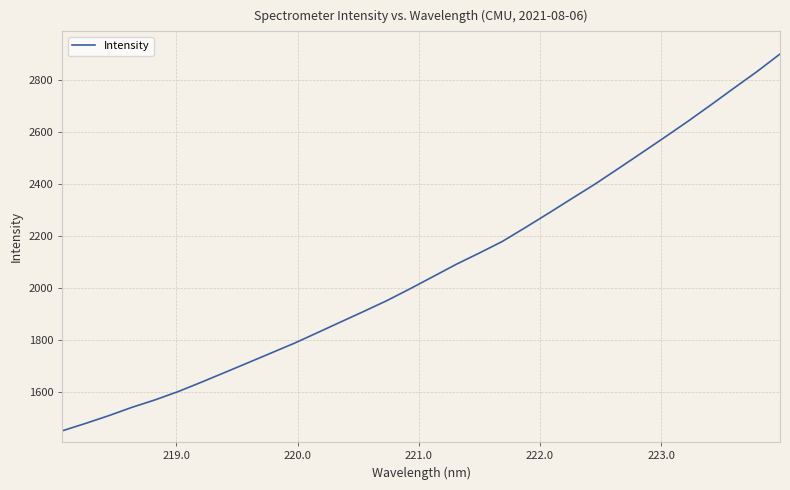

What is the difference between the maximum and minimum values?

1447.0